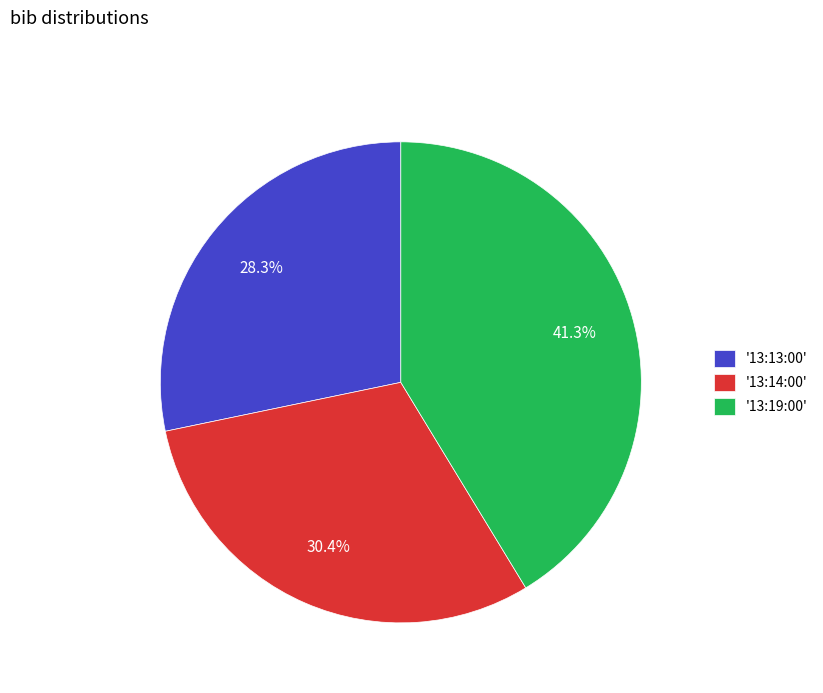

Is there any slice that represents more than half of the pie?

No